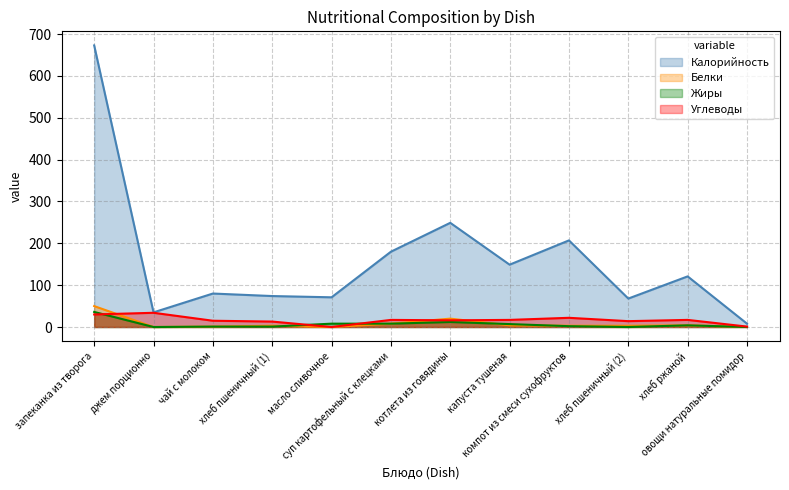

True or false: Углеводы has more than 0 points higher than both neighbors.

True